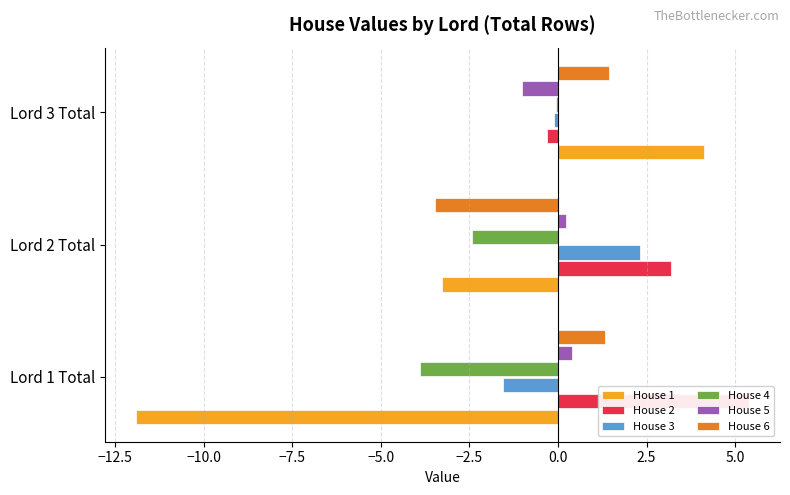

Between Lord 2 Total and Lord 3 Total, which is larger?

Lord 3 Total